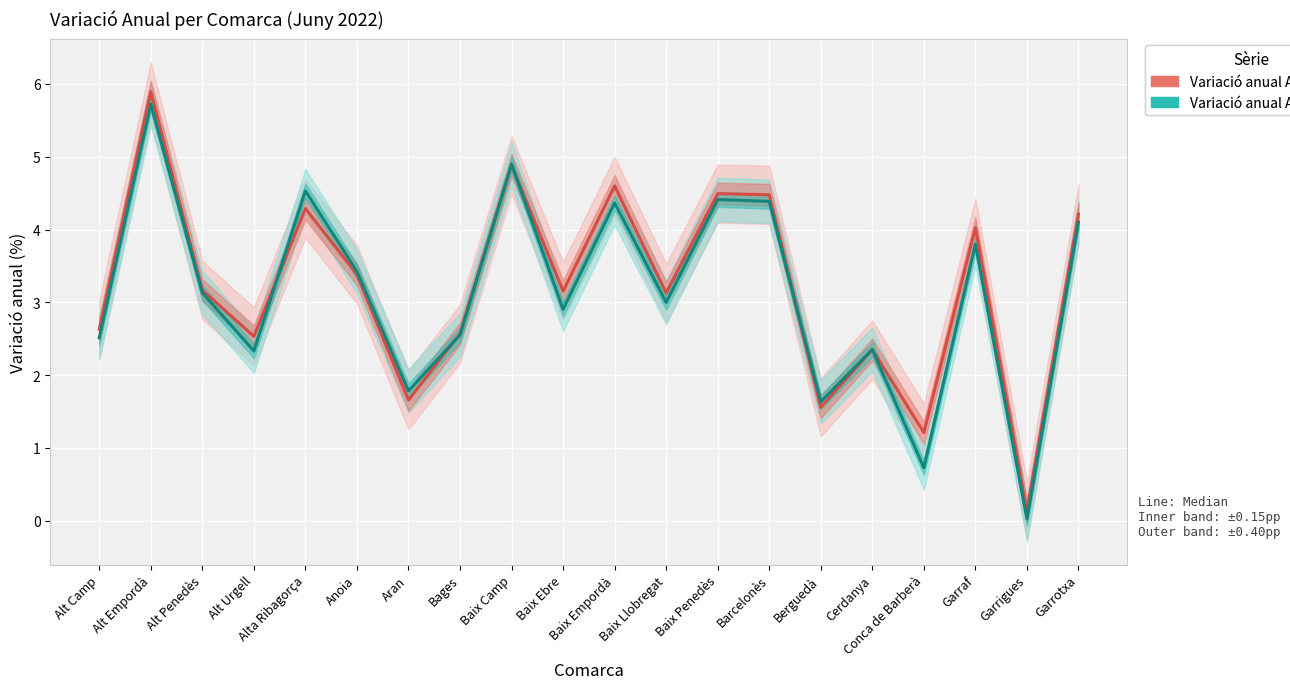

The Variació anual Afiliacions series shows 5.8 at Alta Ribagorça. True or false?

False